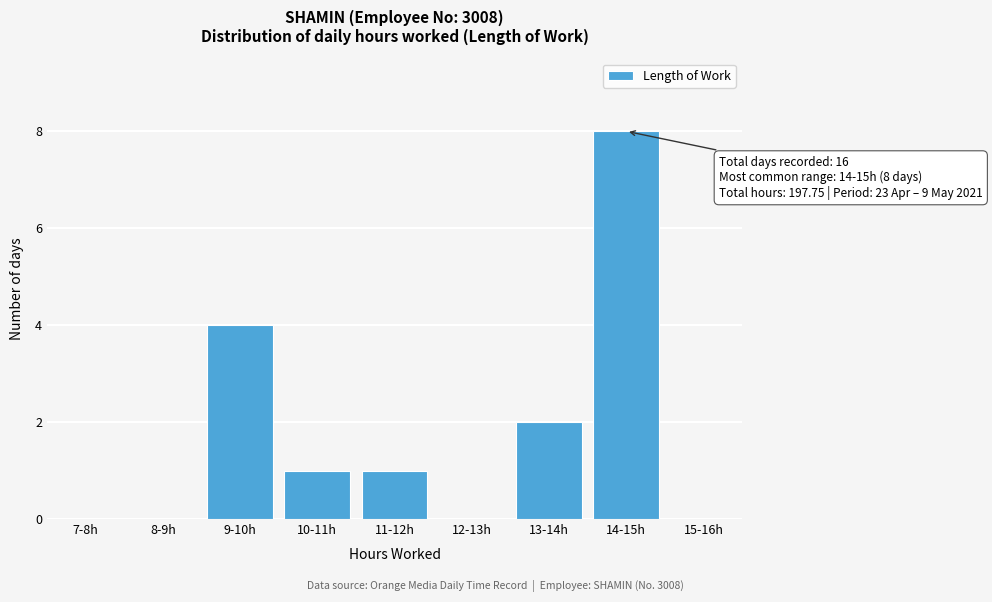

Reading left to right, what are all the values shown in this chart?

7-8h=0	8-9h=0	9-10h=4	10-11h=1	11-12h=1	12-13h=0	13-14h=2	14-15h=8	15-16h=0